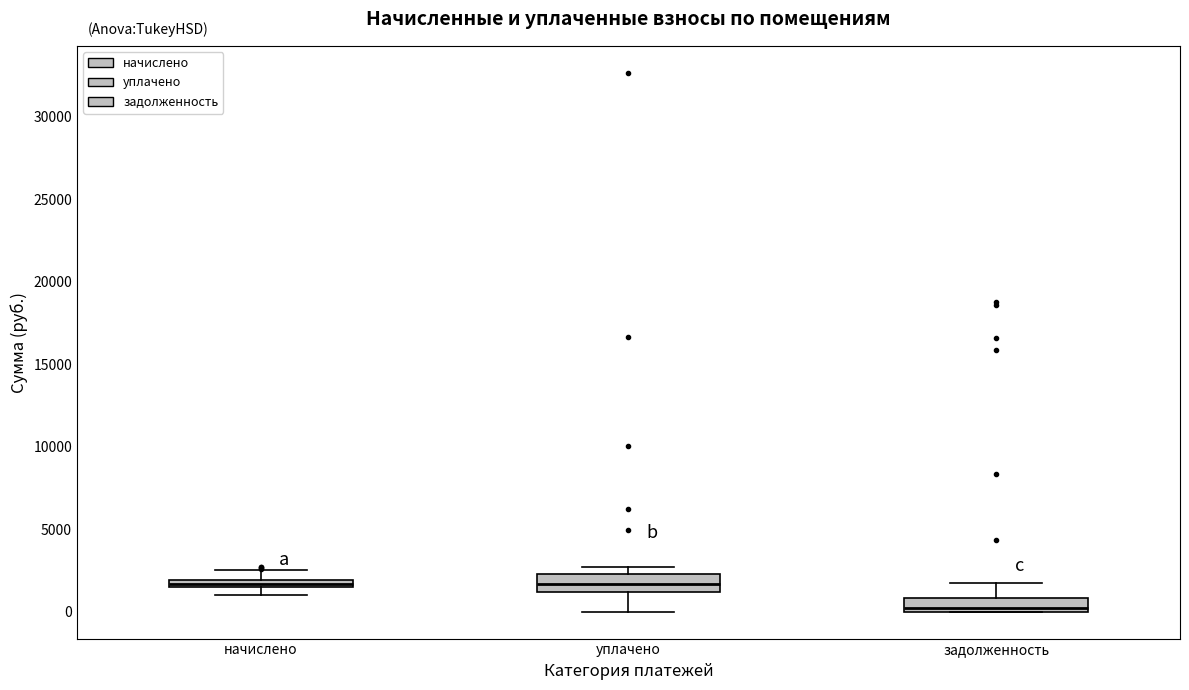

Where is the lower edge of the box for уплачено on the y-axis? The values are not printed on the chart, so give them approximately, as read against the axis.

1000